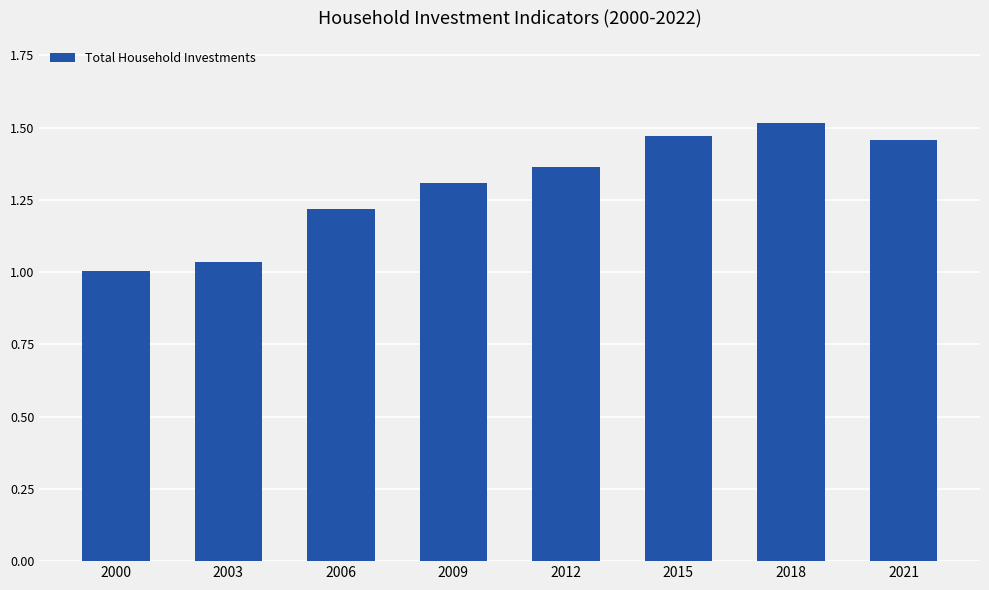

What is the ratio of the value at 2003 to the value at 2015?

0.7